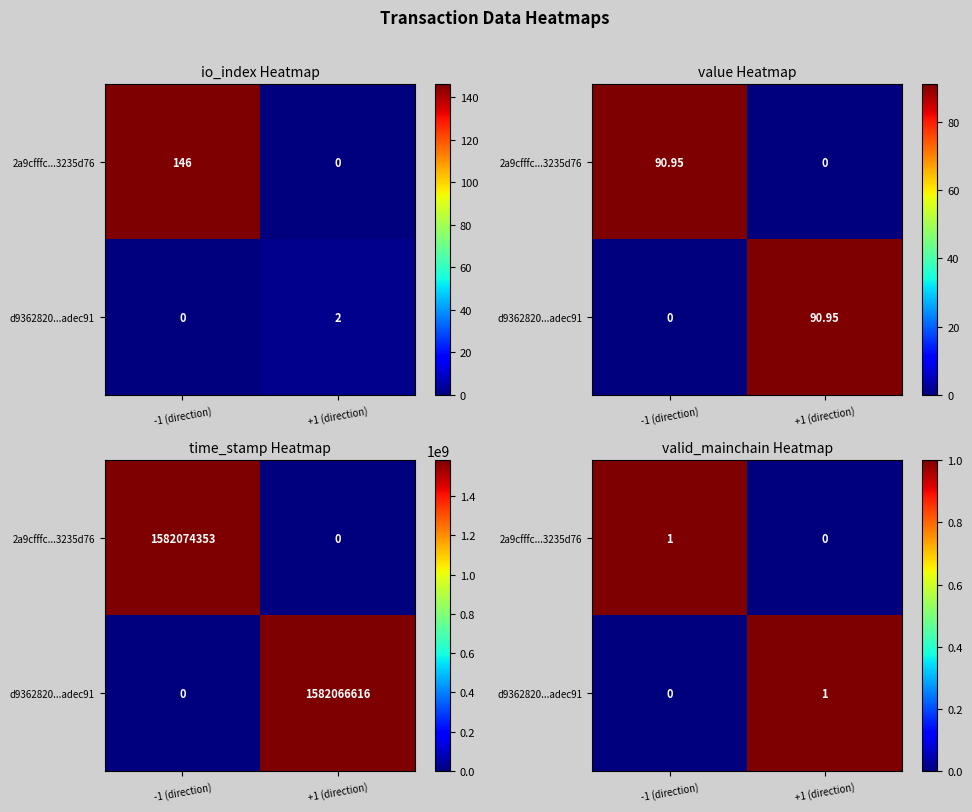

Which series has the widest spread of values?

2a9cfffc...3235d76